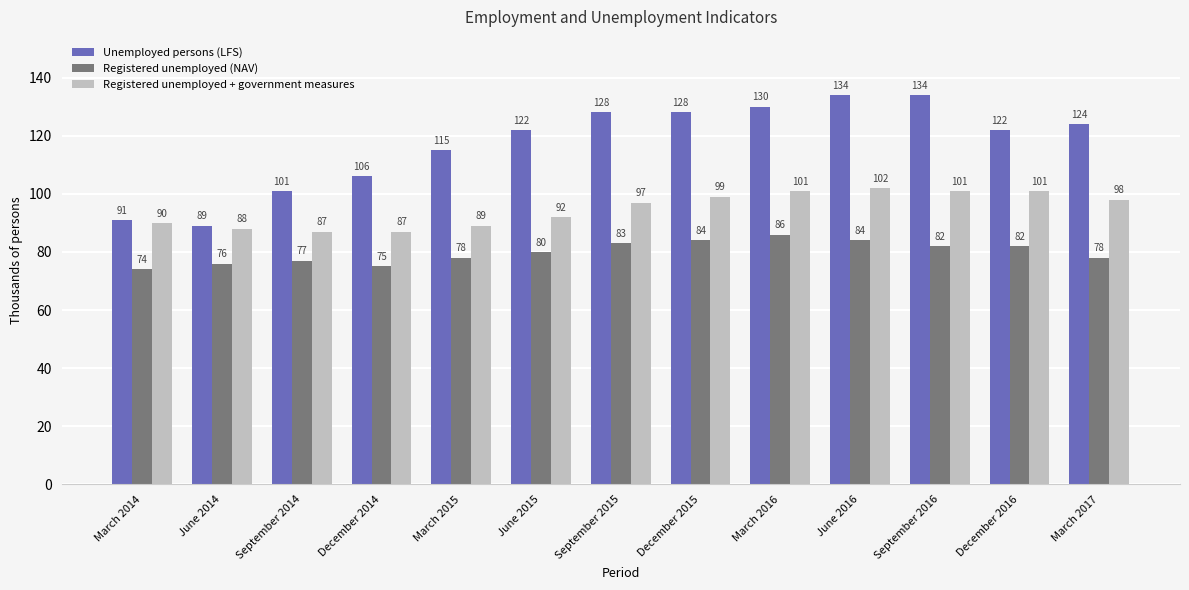

The value of Unemployed persons (LFS) at June 2015 is 165. True or false?

False